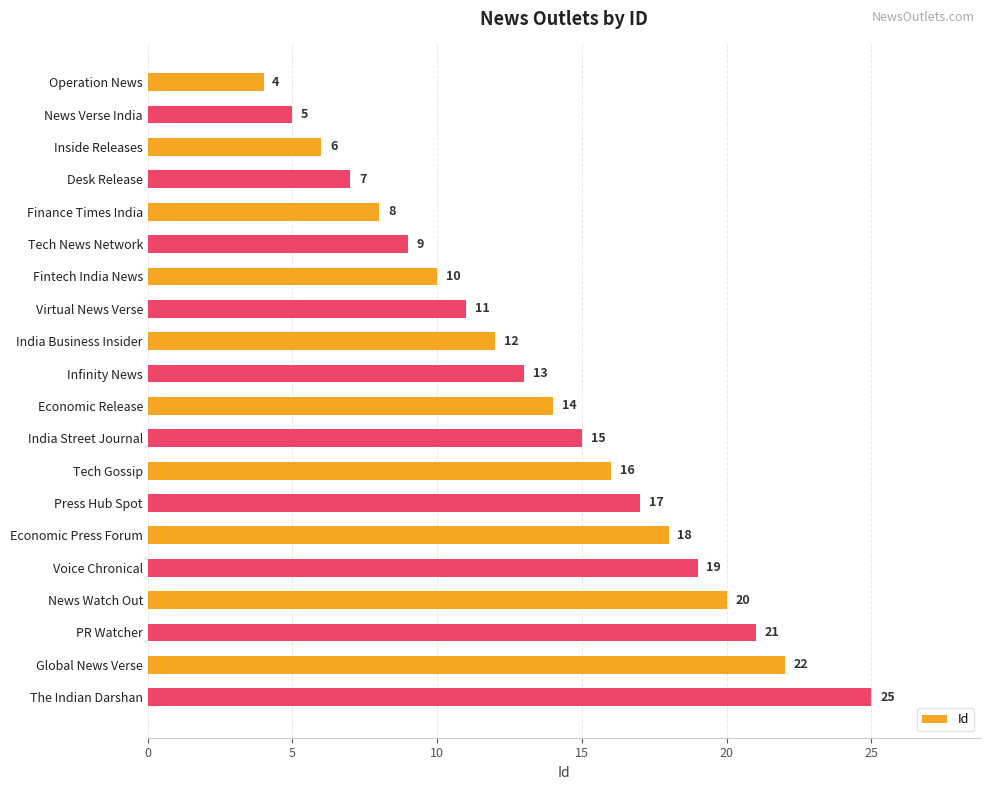

Where is the data nearest to the value 14?

Economic Release